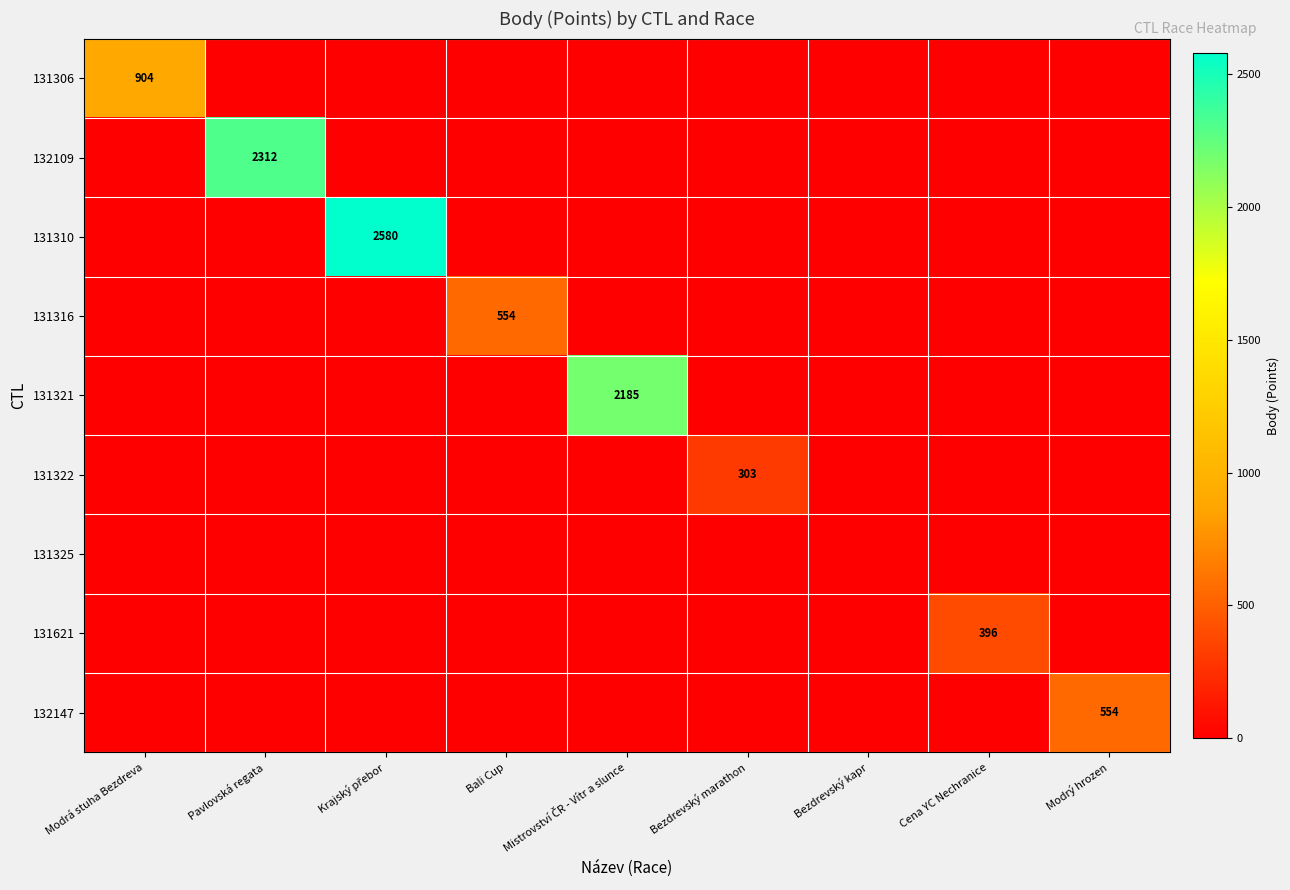

True or false: 131321 has a value of 744 at Bali Cup.

False